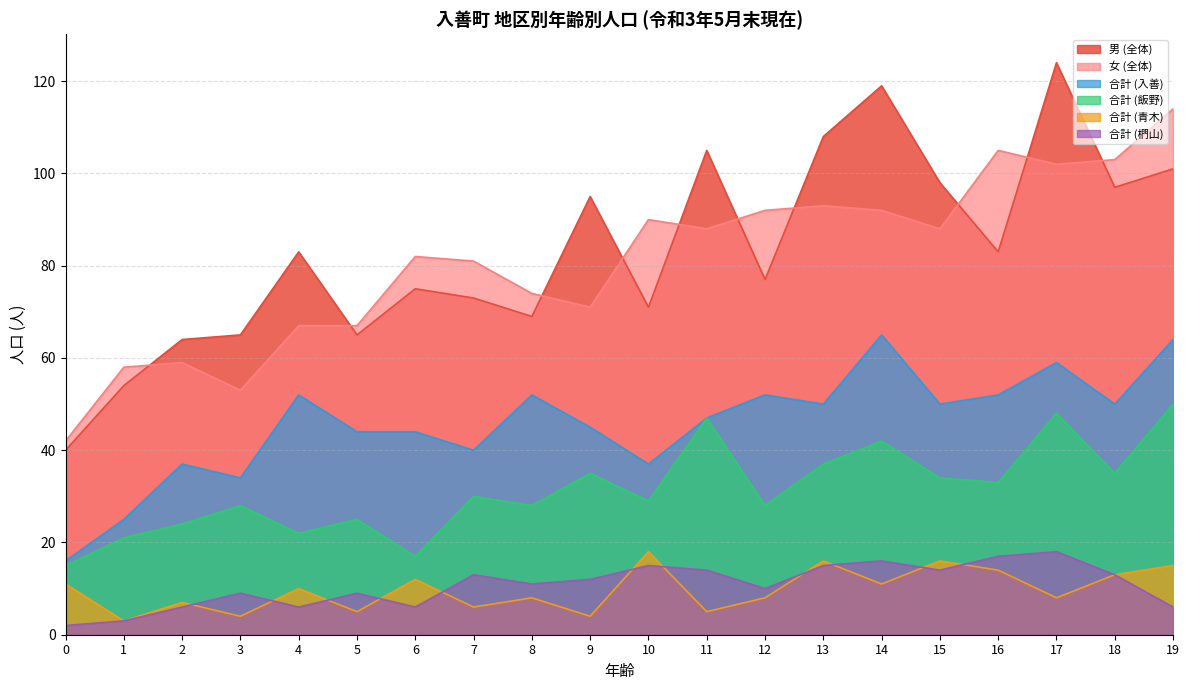

What is the average value of the 女 (全体) series?

81